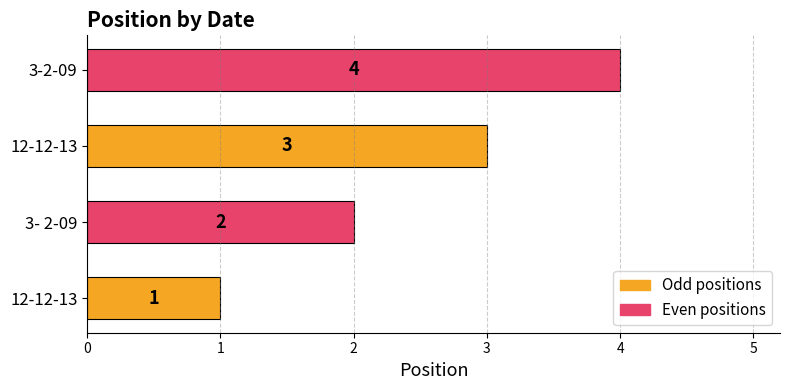

How many categories are shown in the chart?

4